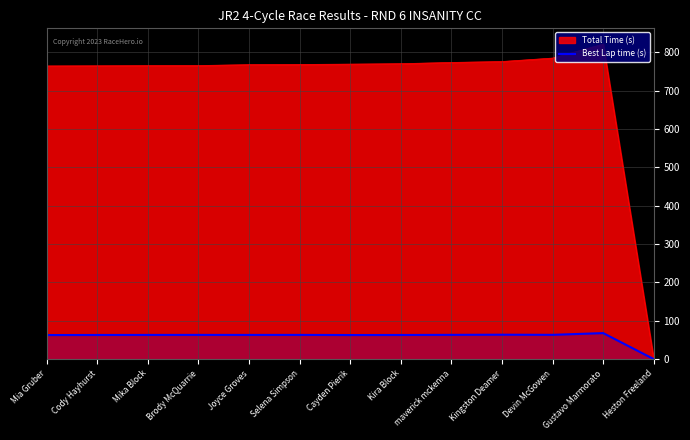

At which category does the data reach its first local valley?

Joyce Groves